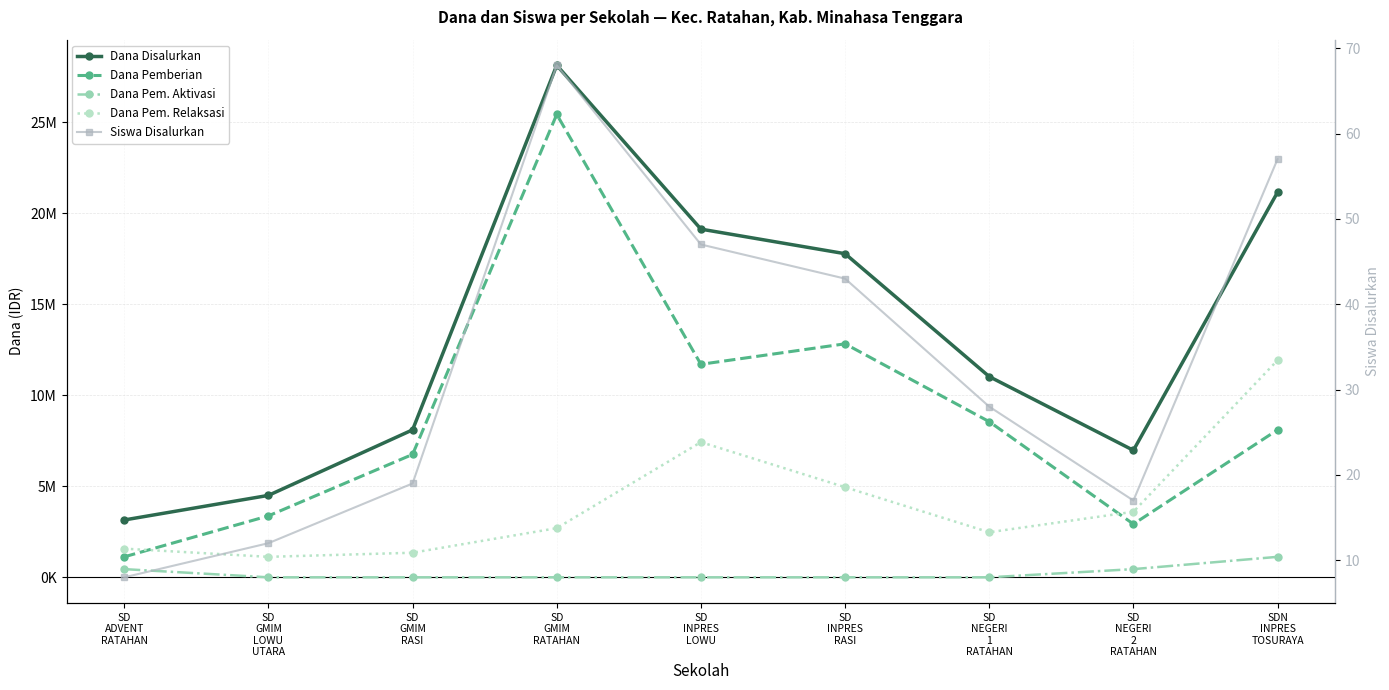

True or false: Dana Pem. Aktivasi and Dana Pemberian cross at least once.

False